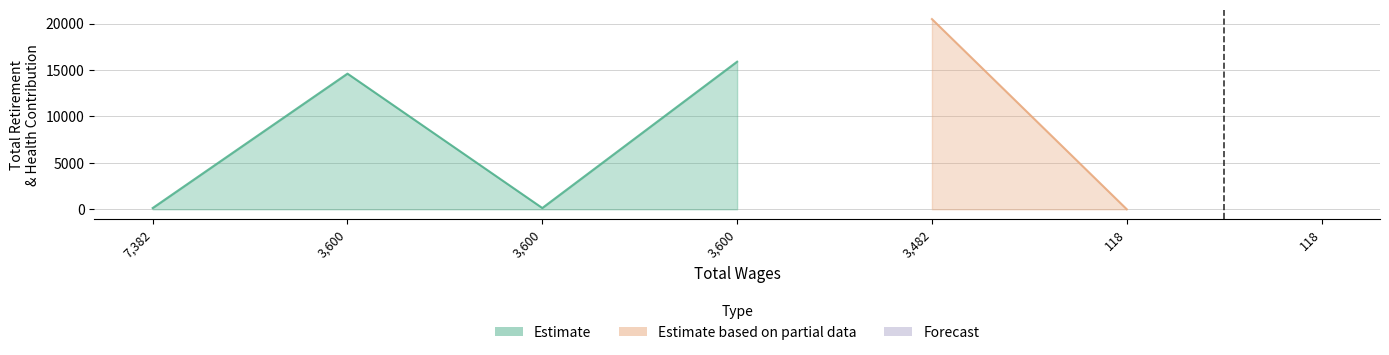

What is the sum of all values?

51240